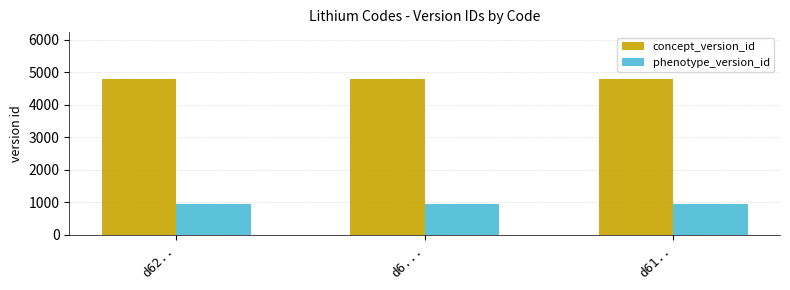

Reading left to right, list all the values displayed in this chart.

concept_version_id: d62..=4792	d6...=4792	d61..=4792
phenotype_version_id: d62..=936	d6...=936	d61..=936